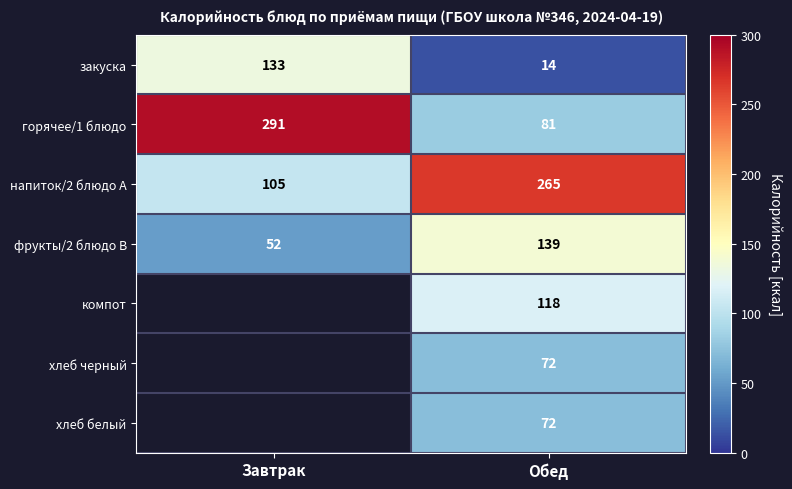

What is the sum of the фрукты/2 блюдо B values at Завтрак and Обед?

191